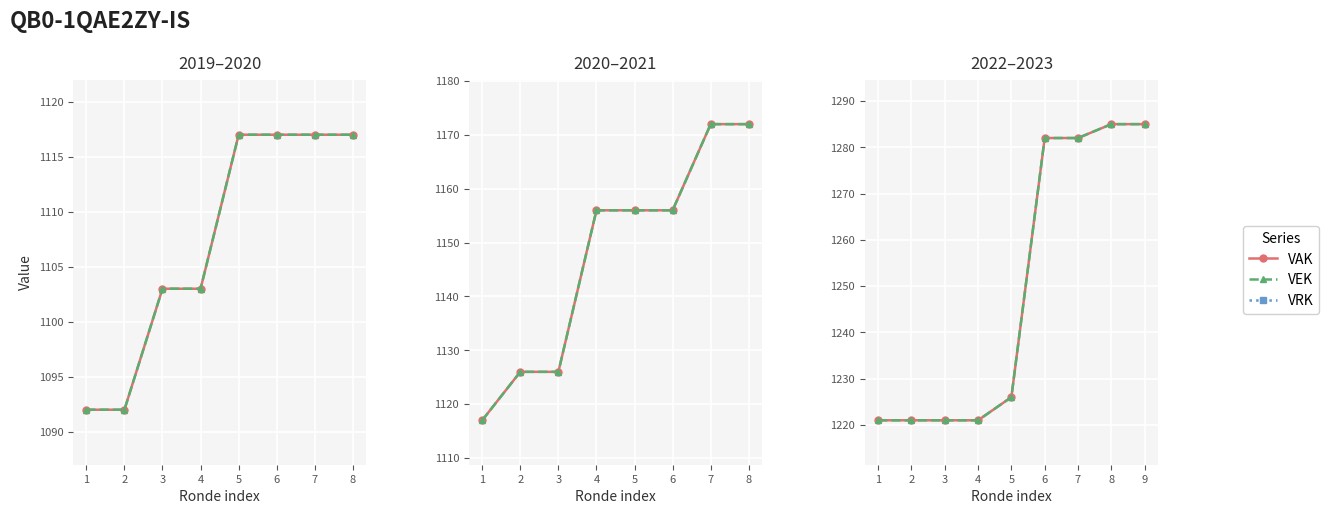

True or false: VAK and VRK intersect in this chart.

False